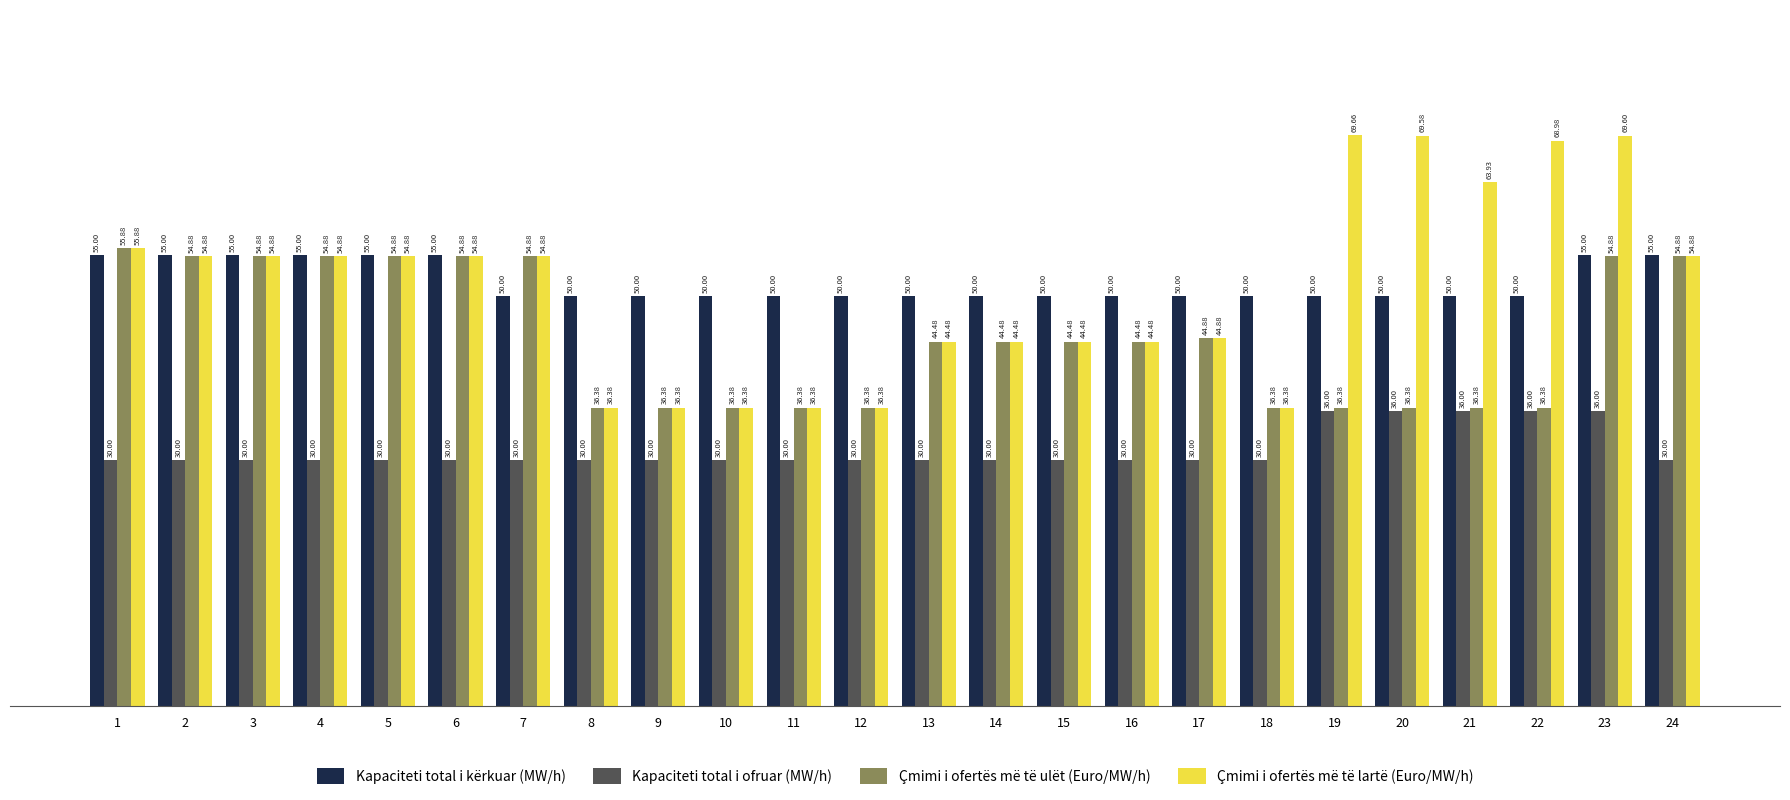

How many bars are there in total?

96